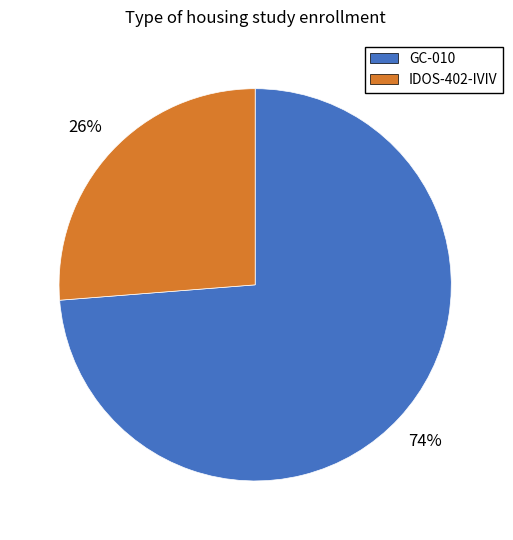

What is the largest slice in the pie chart?

GC-010